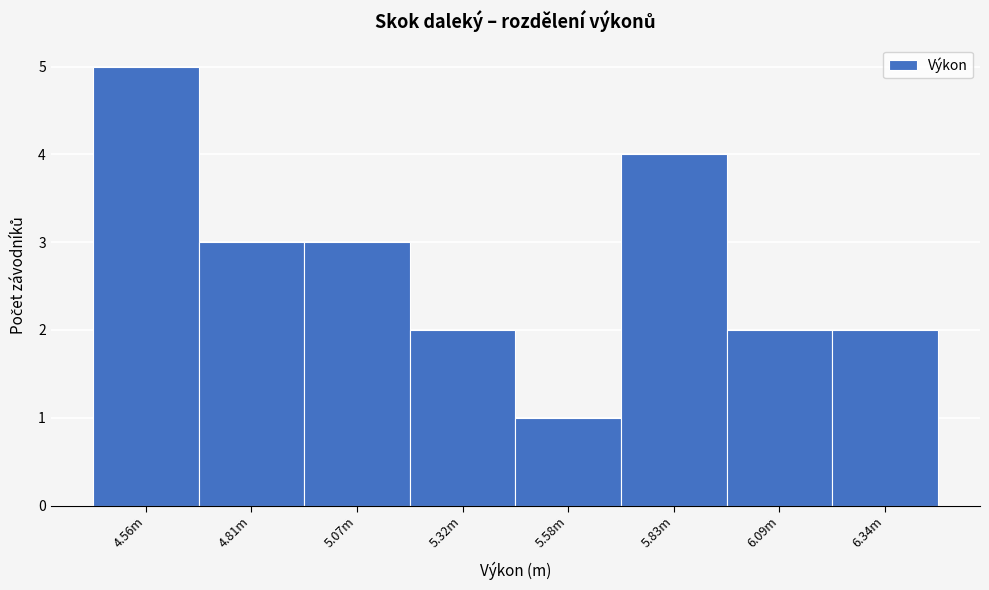

Reading right to left, what are all the values shown in this chart?

6.34m=2	6.09m=2	5.83m=4	5.58m=1	5.32m=2	5.07m=3	4.81m=3	4.56m=5